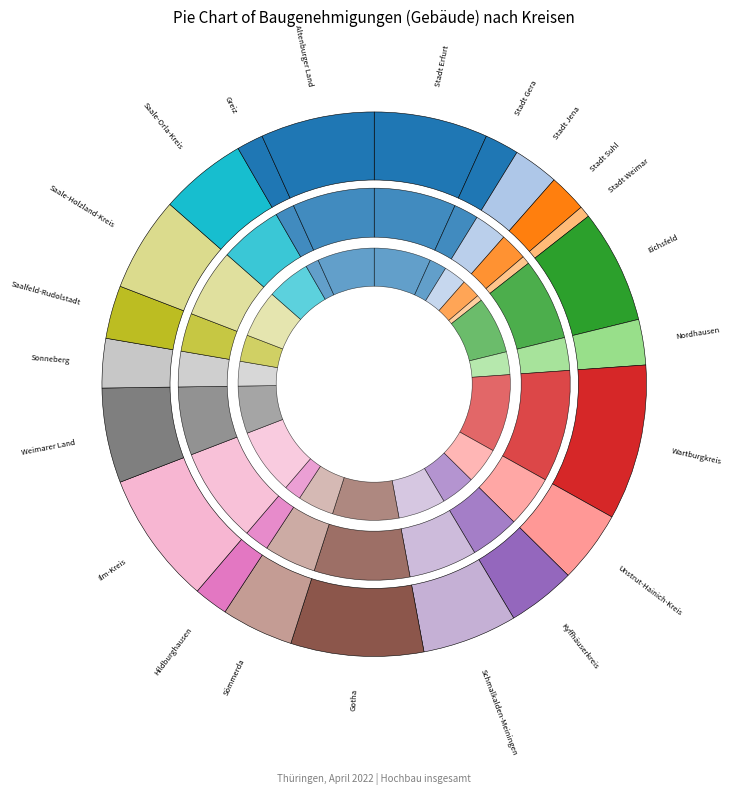

To the nearest percent, what is the difference between the Stadt Gera and Saale-Holzland-Kreis slice percentages?

4%